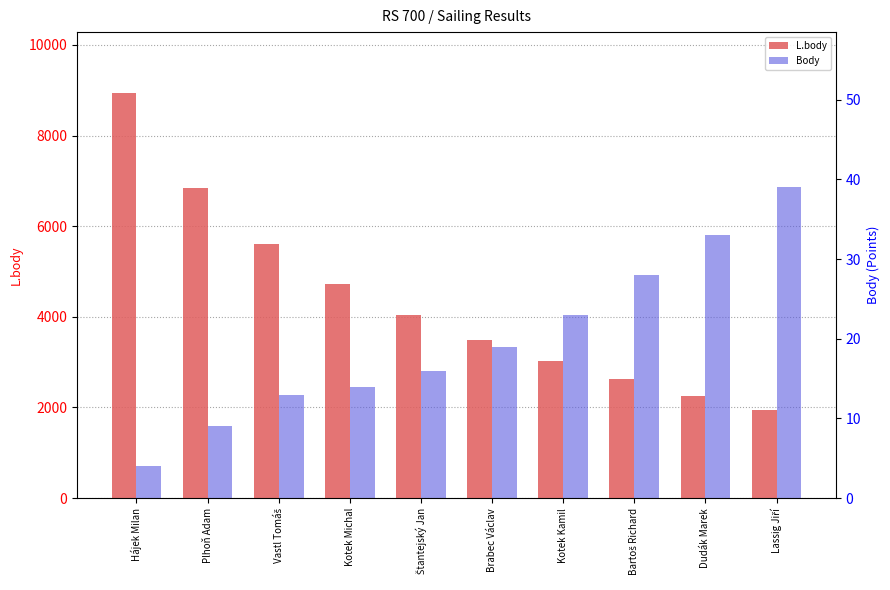

Reading left to right, extract all data points from this chart.

L.body: 8940	6832	5600	4725	4047	3493	3024	2618	2260	1940
Body: 4	9	13	14	16	19	23	28	33	39